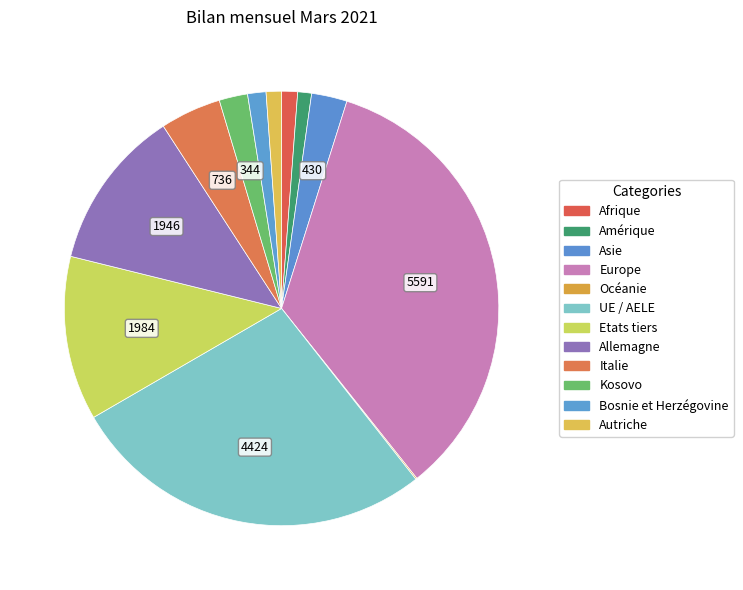

What percentage is NOT represented by Kosovo?

97.9%